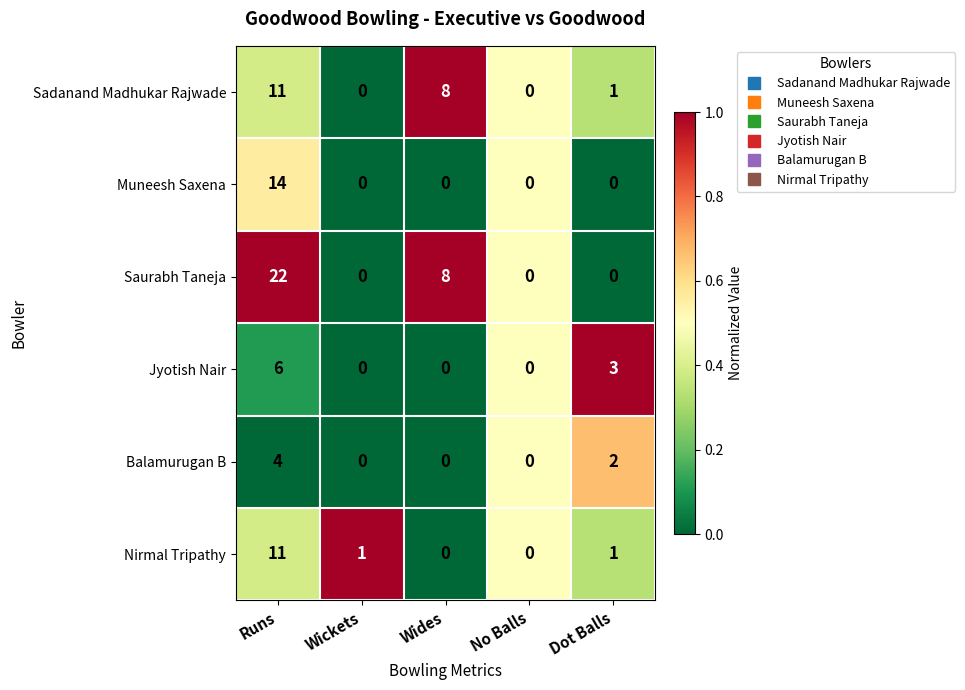

The value of Jyotish Nair at Dot Balls is 3. True or false?

True